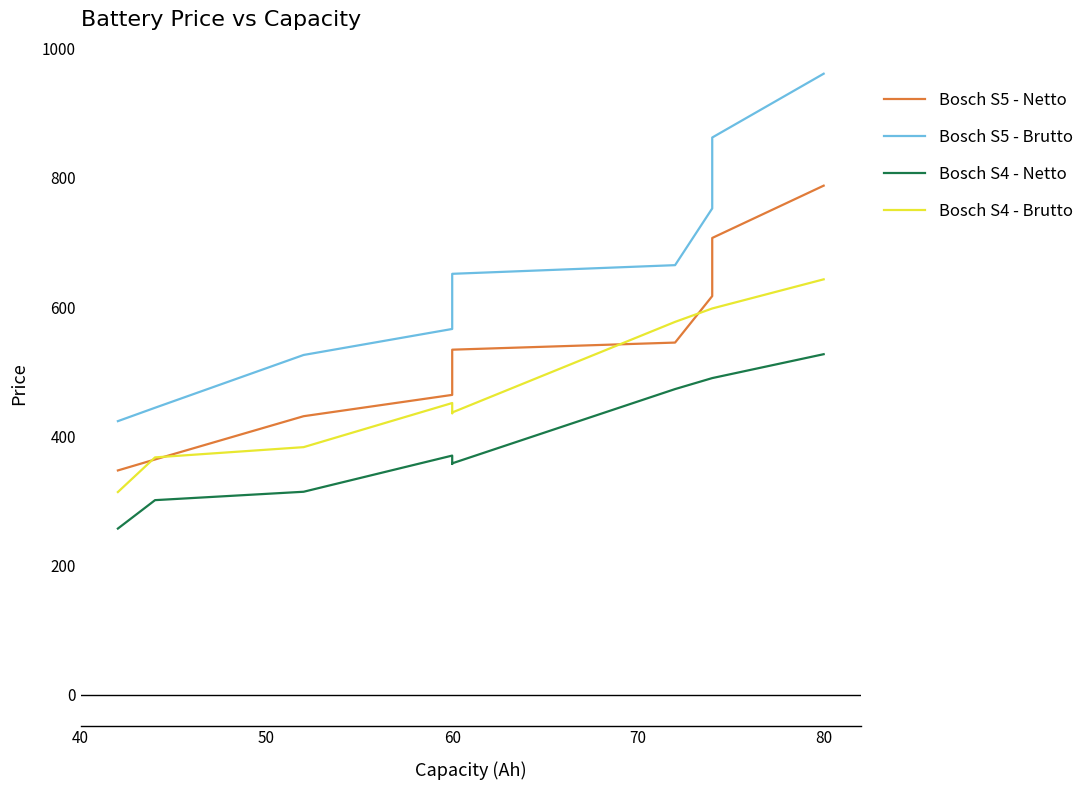

What is the highest value of the Bosch S4 - Brutto series?

642.9